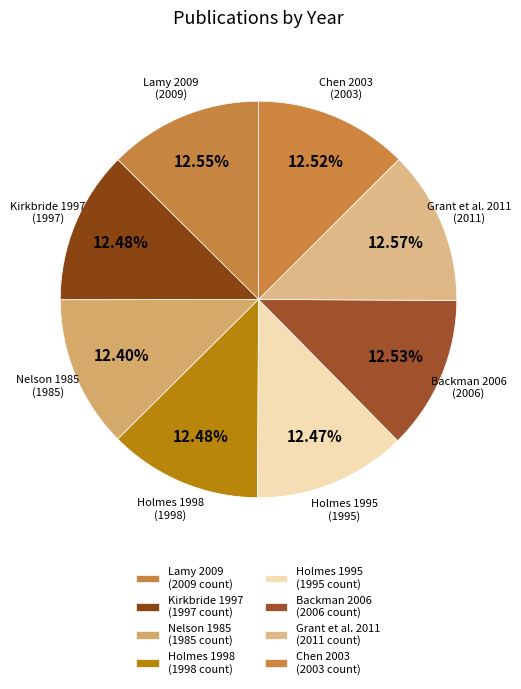

The Lamy 2009 slice represents 3% of the pie. True or false?

False